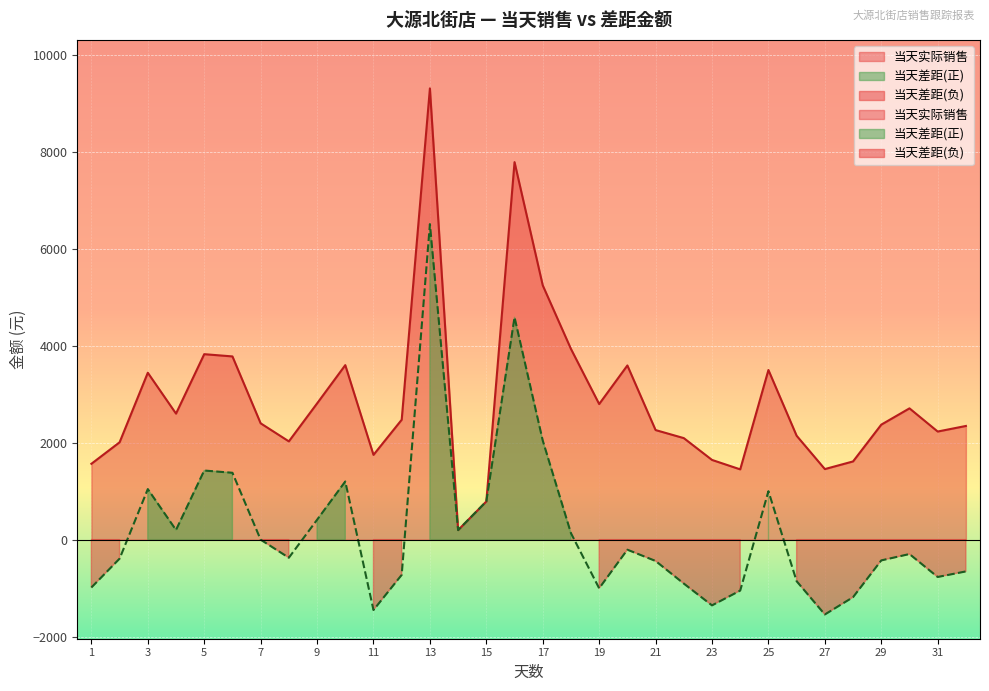

At which label does 当天差距金额 first exceed -297?

3